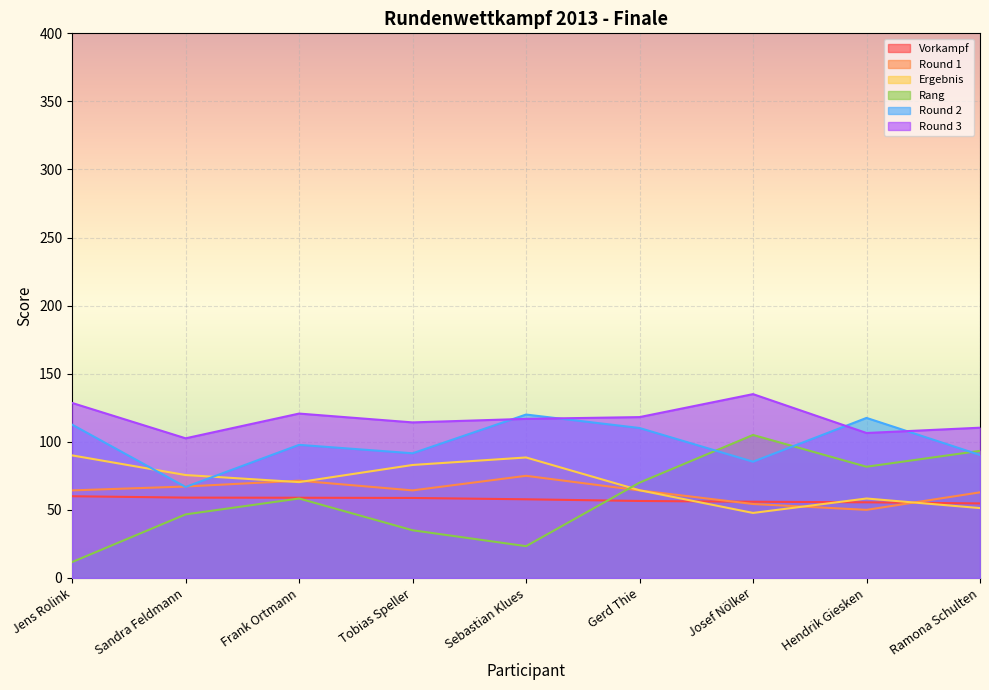

What is the total value across all series at Tobias Speller?

446.8